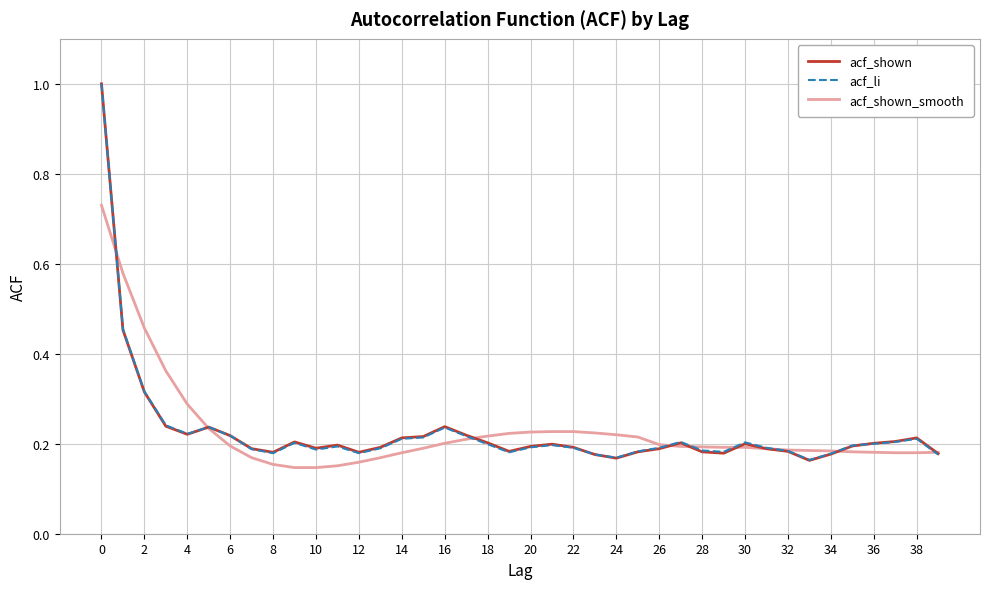

Which series has the widest spread of values?

acf_shown